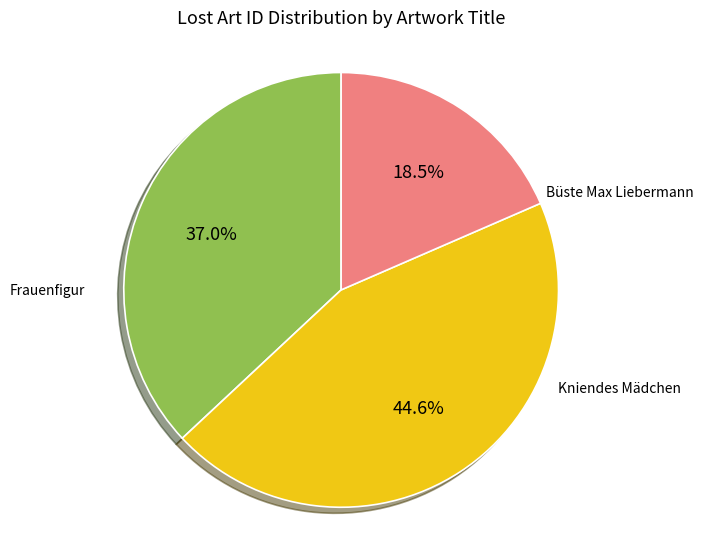

Does any single category account for the majority?

No